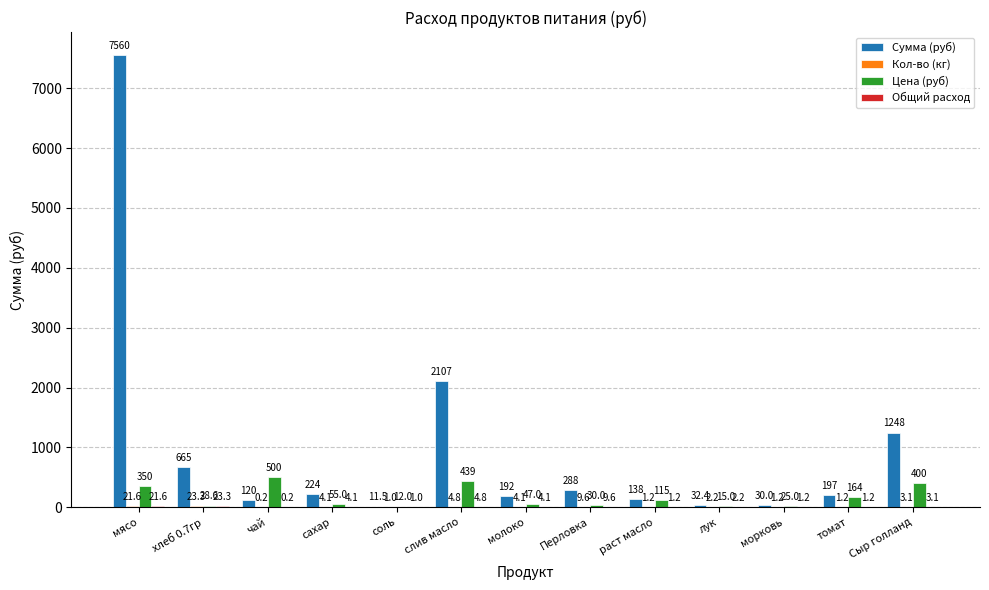

What is the greatest value displayed?

7560.0